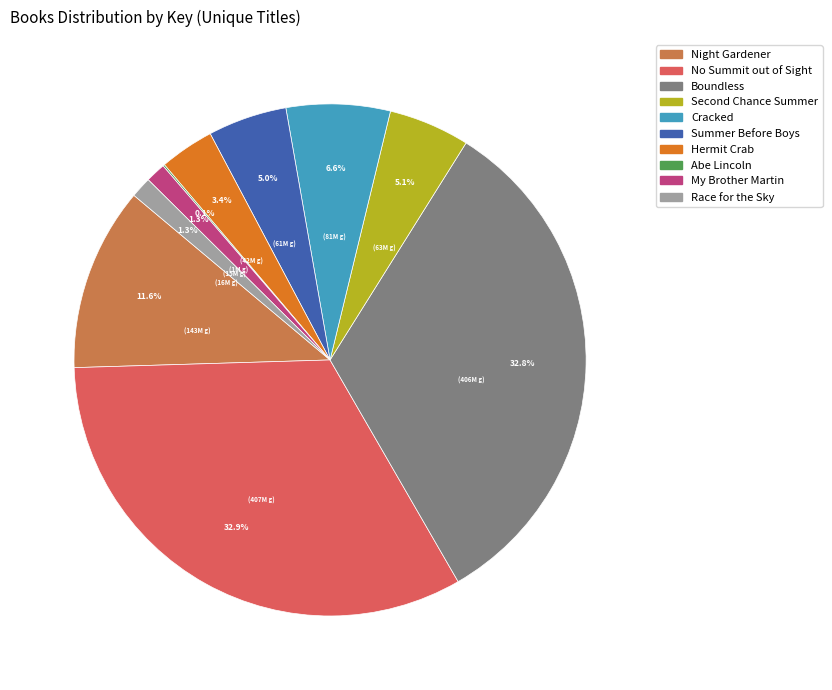

To the nearest percent, what percentage of the pie is Race for the Sky?

1%